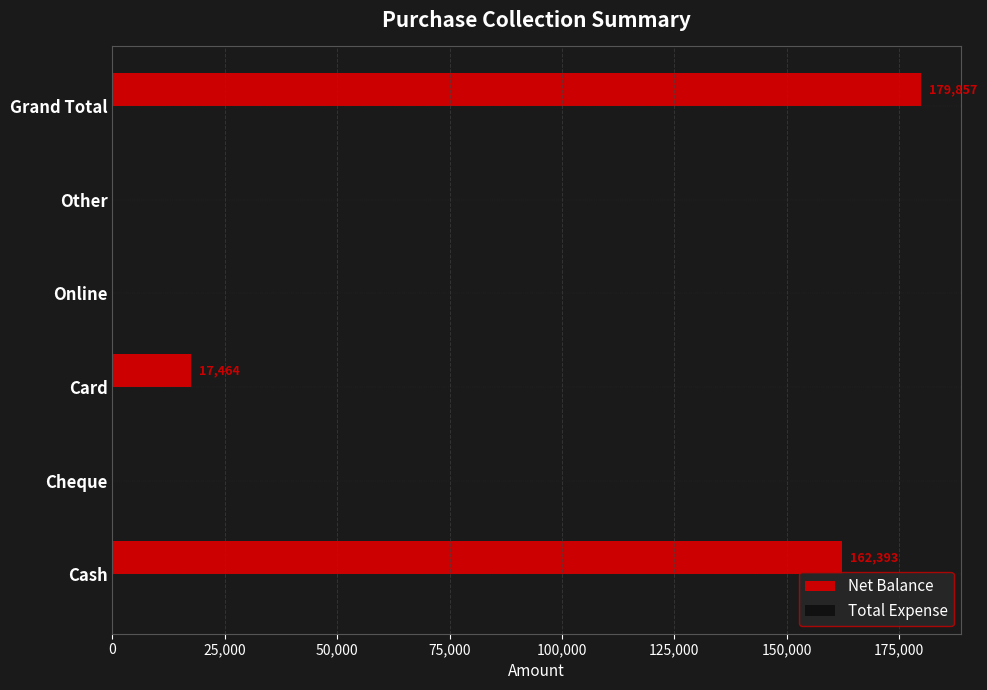

What is the change in value from Card to Other?

-17464